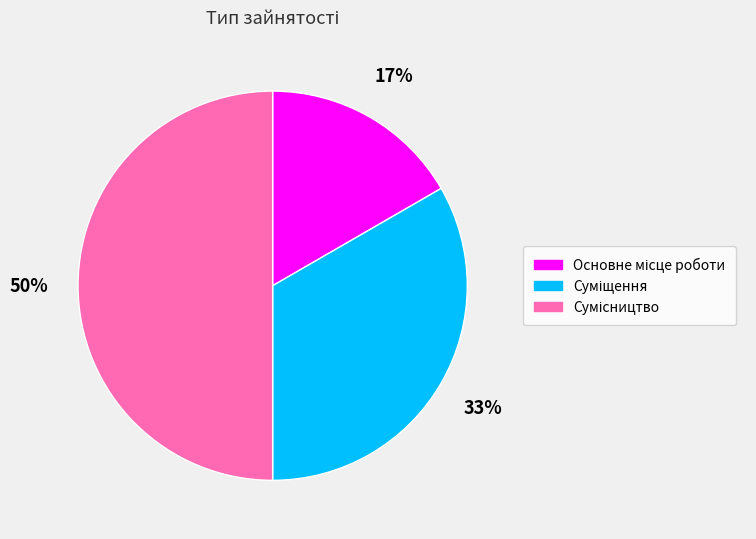

To the nearest percent, what is the average slice percentage?

33%